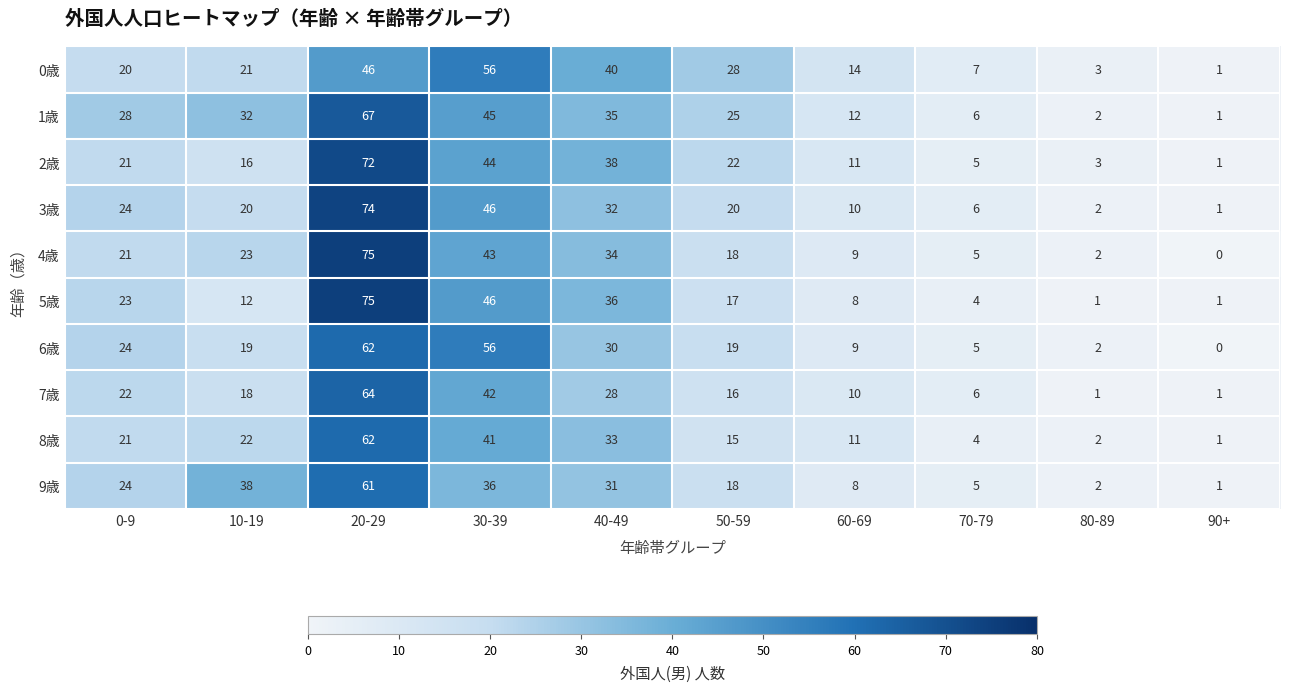

What is the difference between the second highest and second lowest values in the 9歳 series?

36